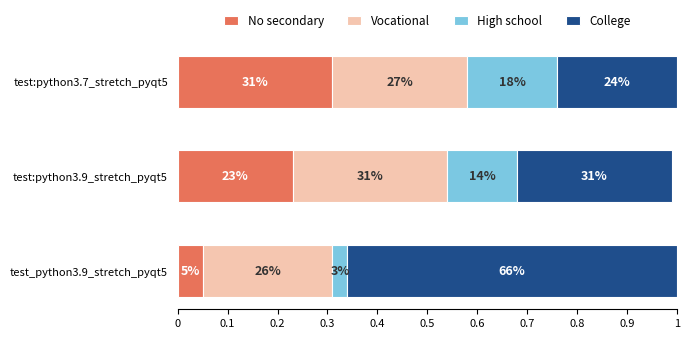

Reading left to right, transcribe all the data shown in this chart.

No secondary: 0.1	0.2	0.3
Vocational: 0.3	0.3	0.3
High school: 0.0	0.1	0.2
College: 0.7	0.3	0.2